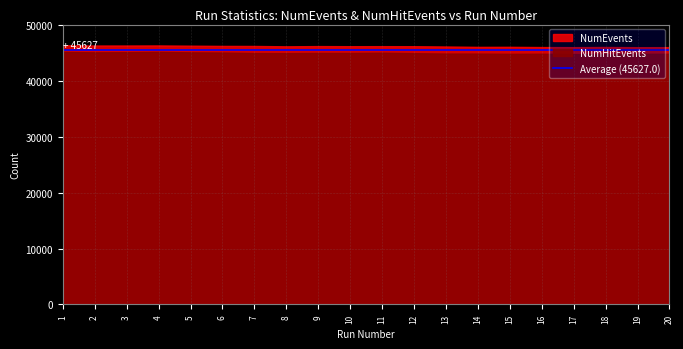

Rank the series at 11 from lowest to highest value.

NumHitEvents, NumEvents